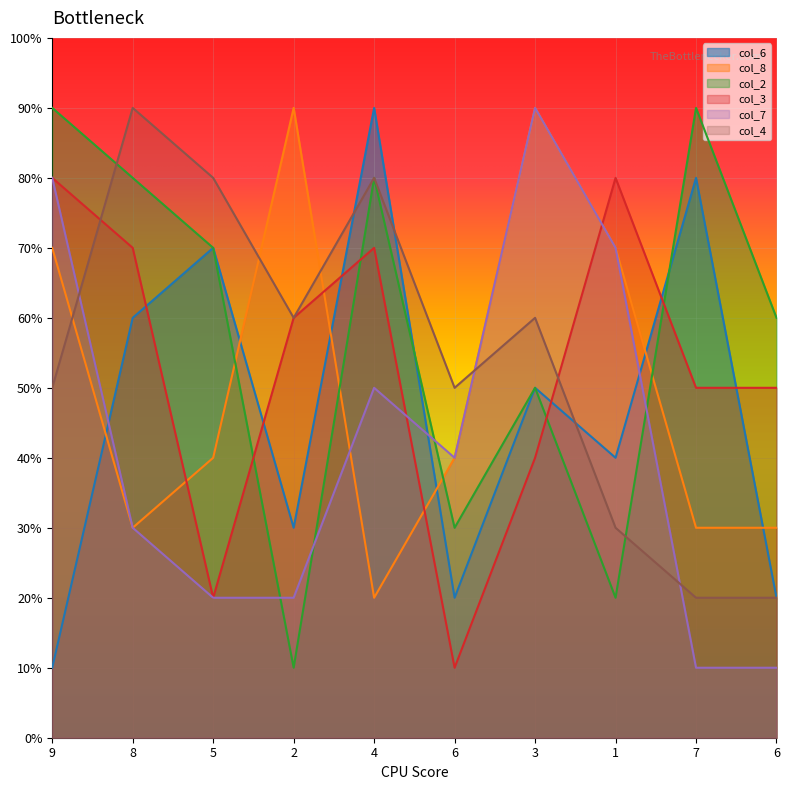

Does the chart display data point markers on the line(s)?

No